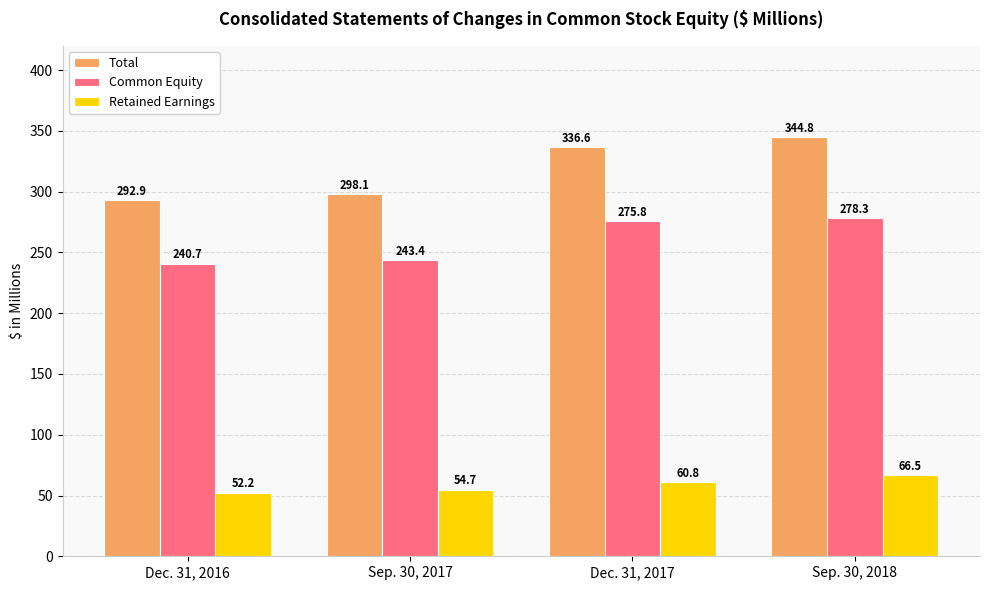

What is the highest value of the Common Equity series?

278.3